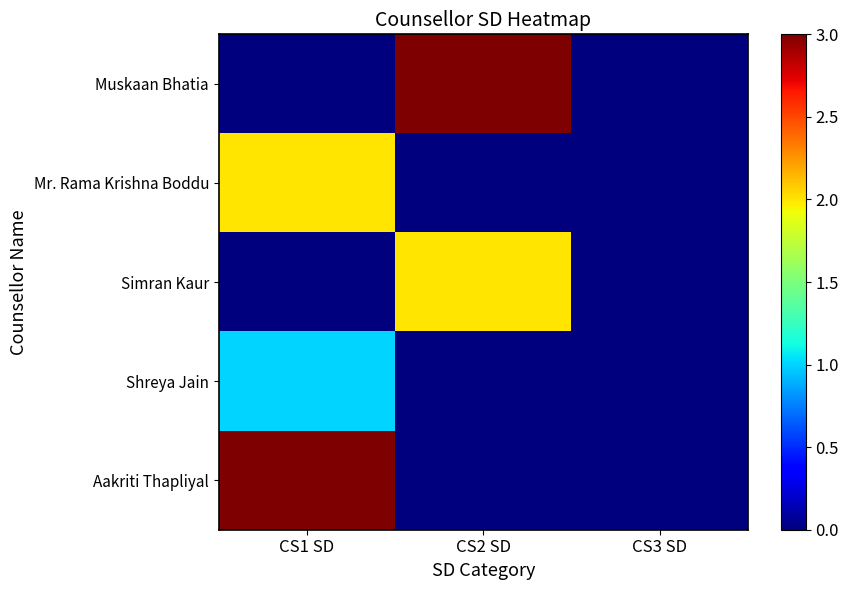

What is the total value across all series at CS1 SD?

6